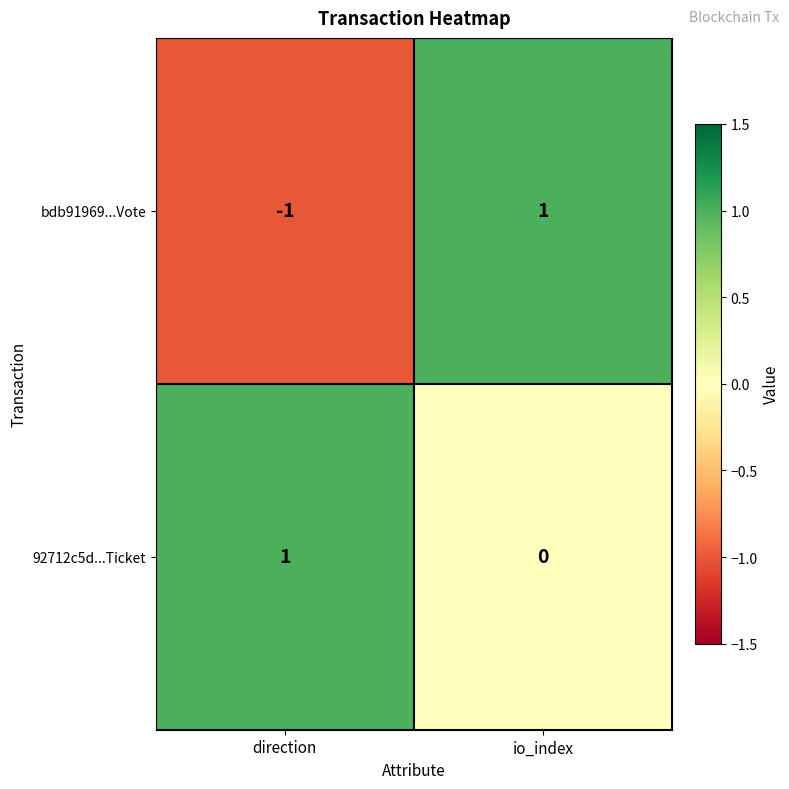

Reading left to right, extract all data points from this chart.

bdb91969...Vote: -1	1
92712c5d...Ticket: 1	0